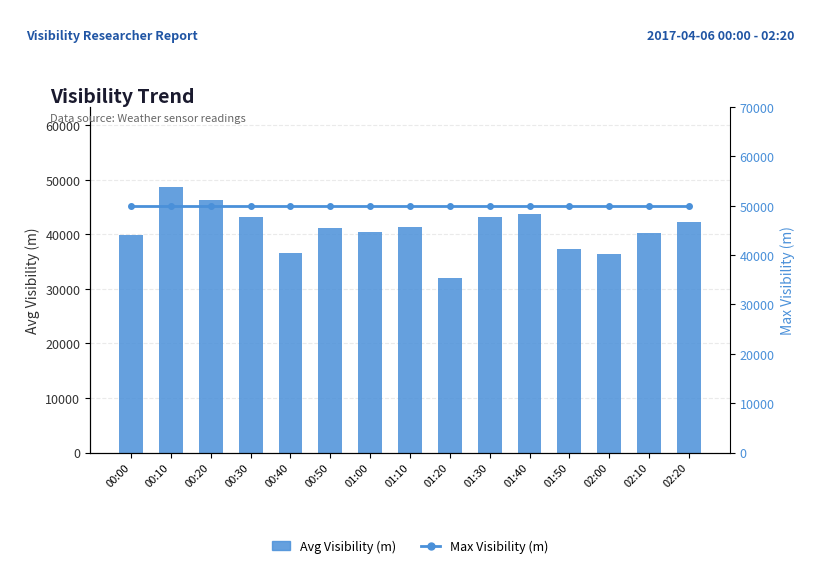

What are all the series names shown in the legend?

avg(Visibility (m)), max(Visibility (m))